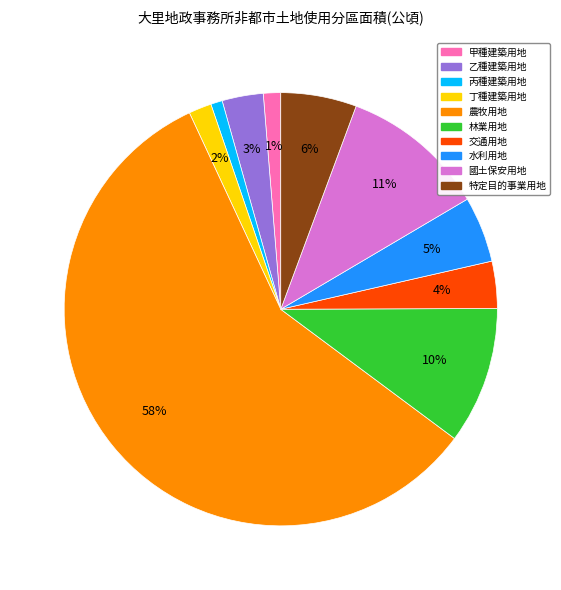

To the nearest percent, what portion does 水利用地 represent?

5%